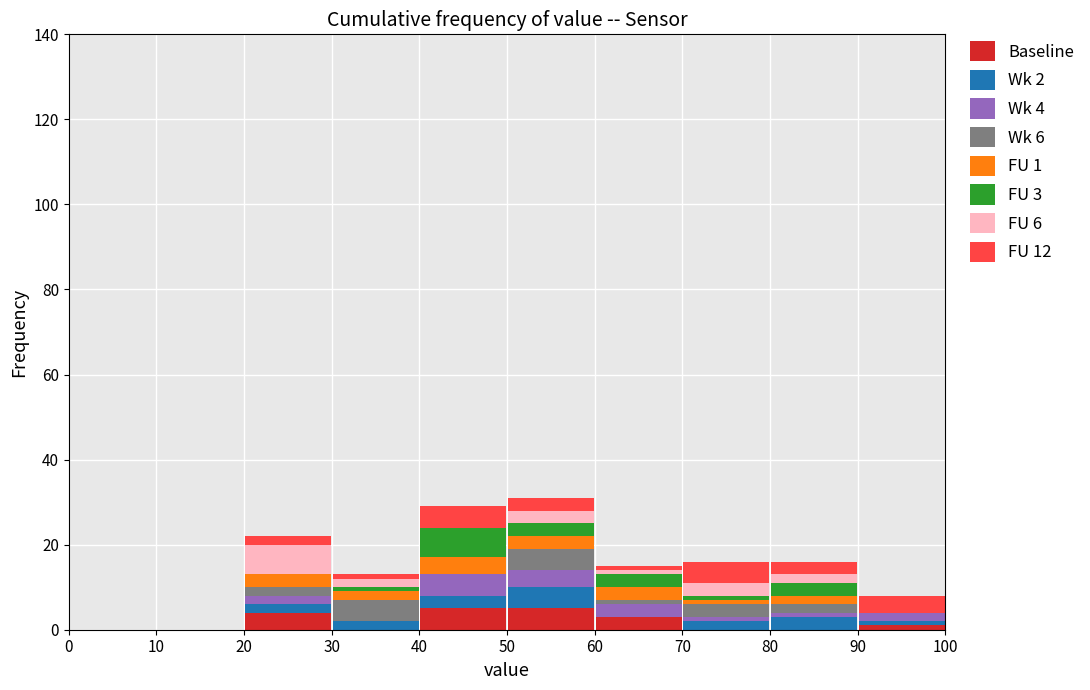

Which range on the x-axis has the tallest stacked bar (by total height)?

50 to 60